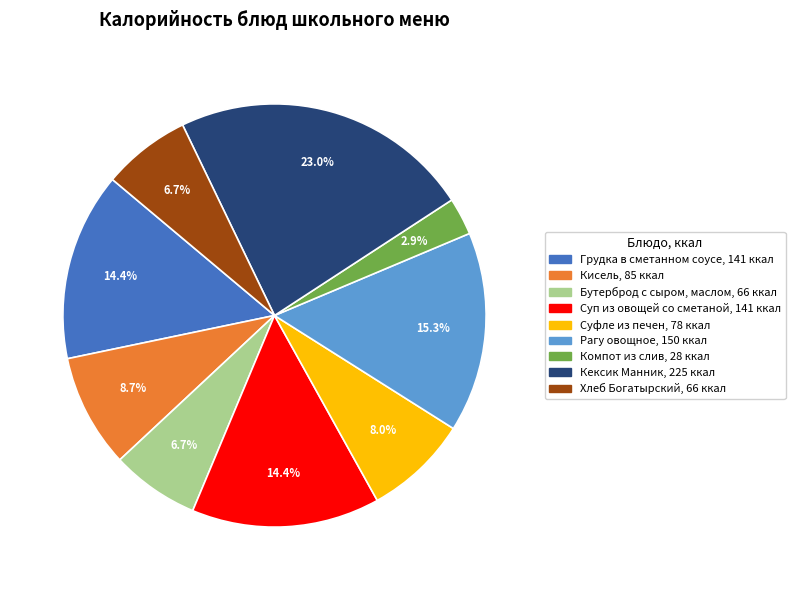

Combined, do Суп из овощей со сметаной and Компот из слив account for over 50%?

No